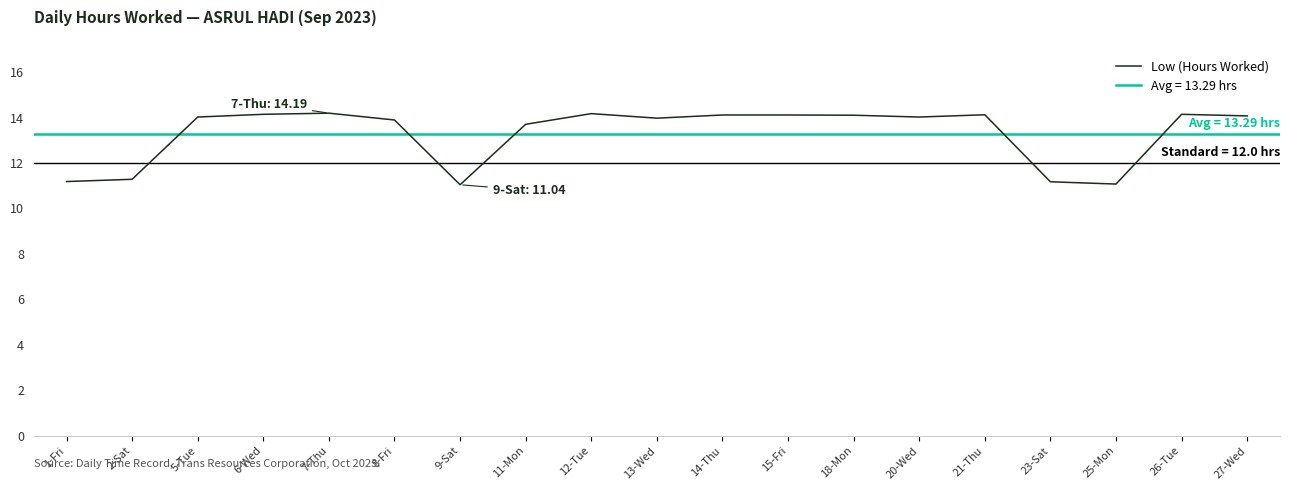

Between 13-Wed and 1-Fri, which is larger?

13-Wed